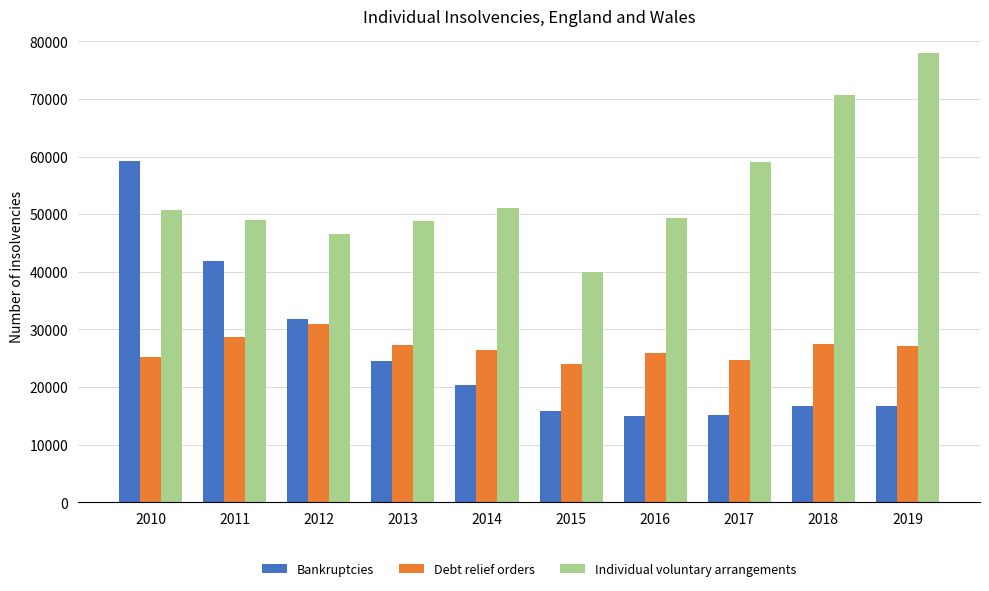

List the series in order of their peak value, highest first.

Individual voluntary arrangements, Bankruptcies, Debt relief orders